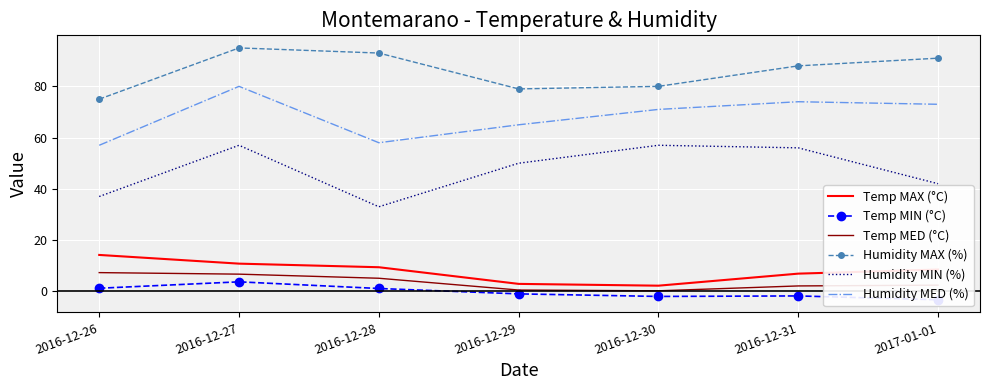

True or false: Humidity MED (%) and Humidity MIN (%) intersect in this chart.

False